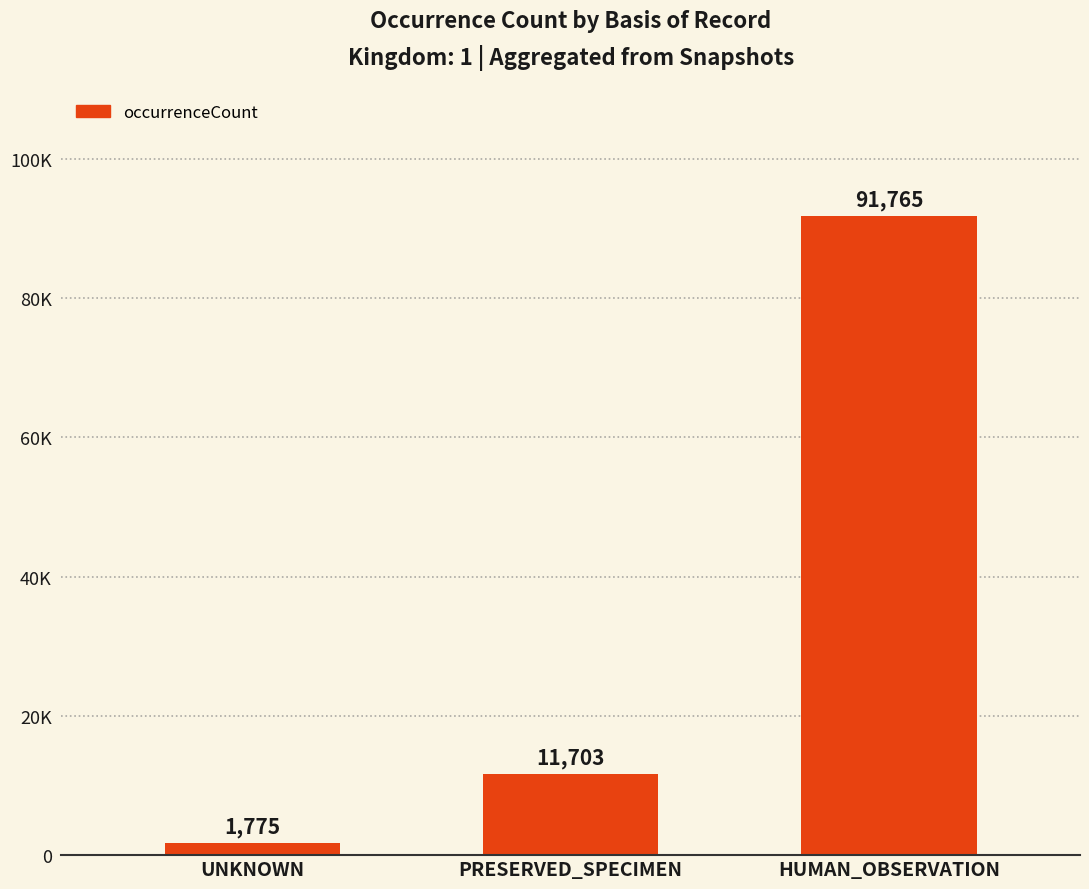

Does the chart contain any negative values?

No